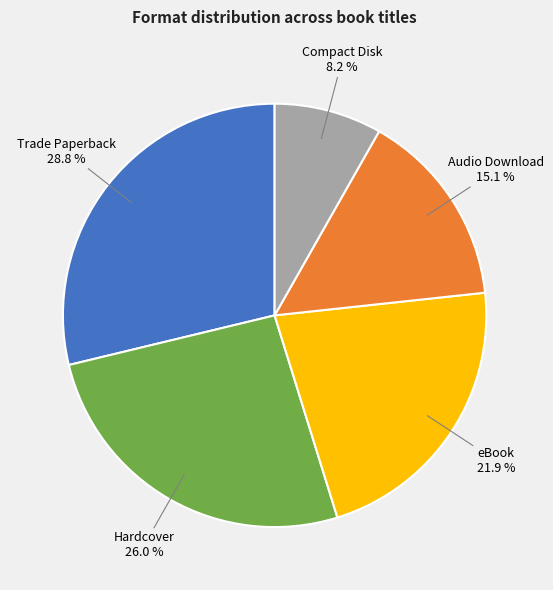

What percentage is NOT represented by eBook?

78.1%